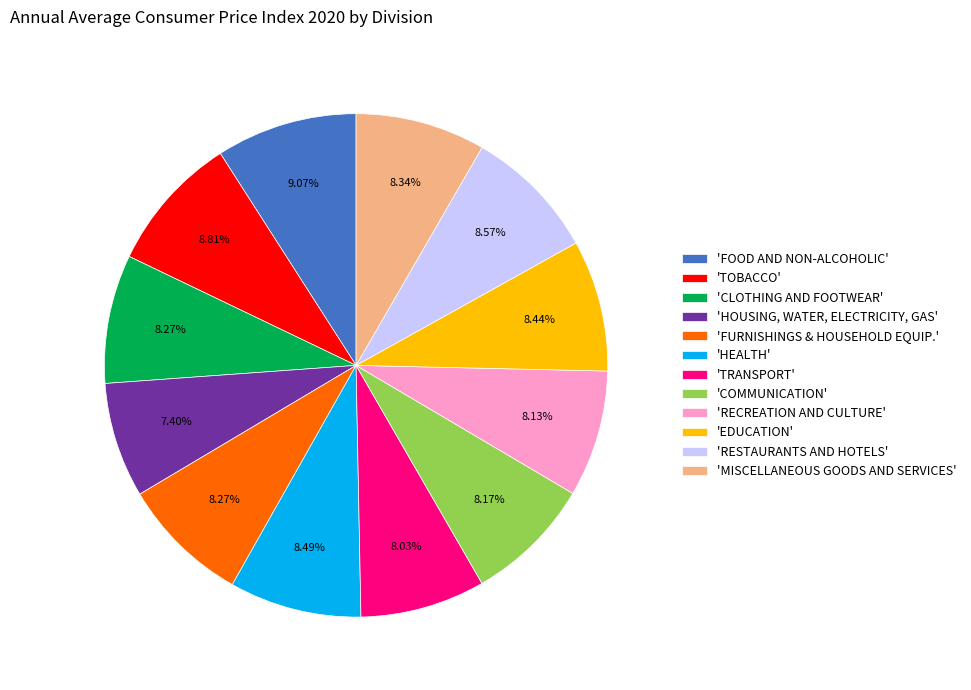

Do 'CLOTHING AND FOOTWEAR' and 'HOUSING, WATER, ELECTRICITY, GAS' together represent more than half of the pie?

No